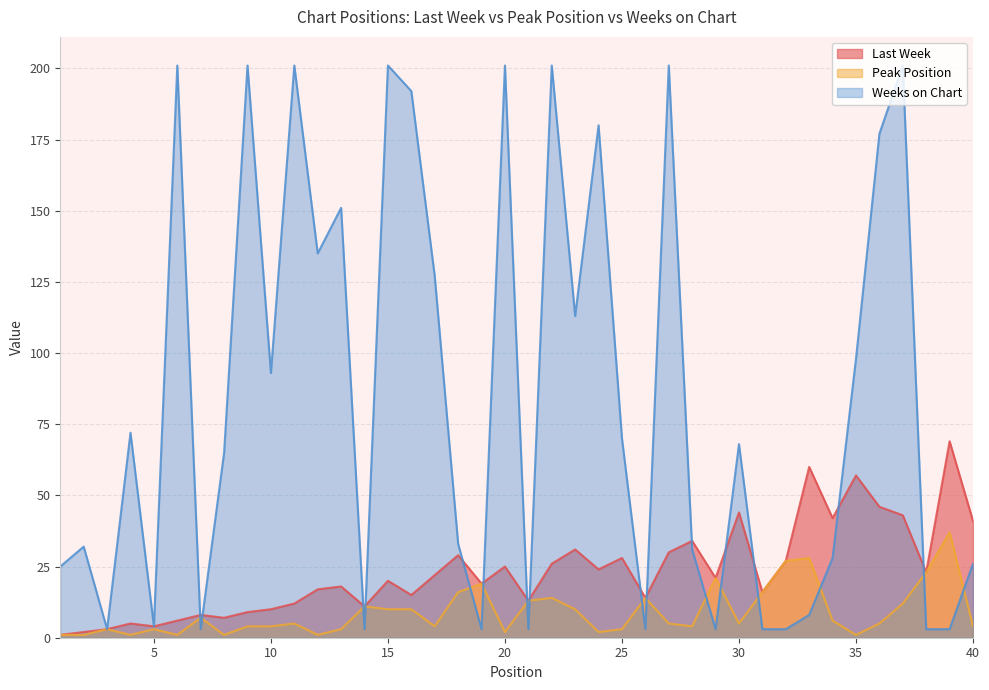

The Weeks on Chart series shows 32 at 2. True or false?

True